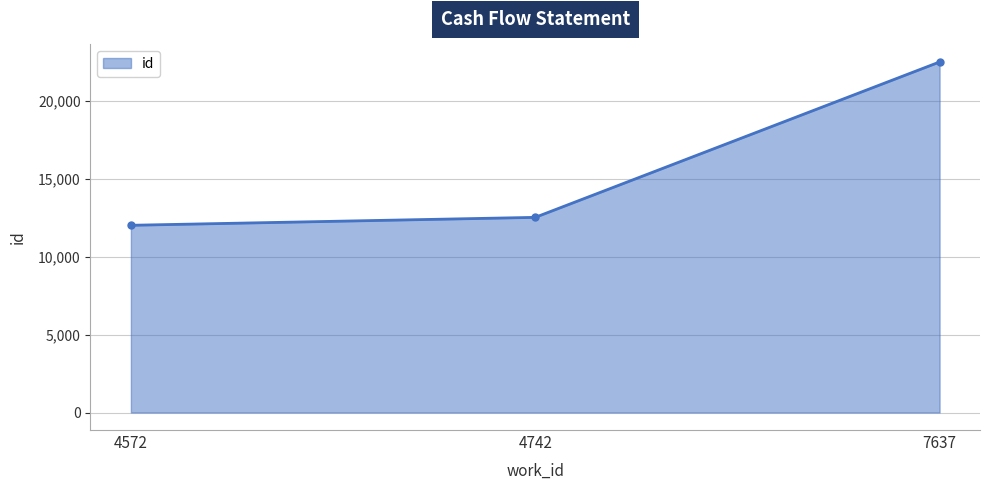

What is the value of the 3rd point from the left?

22500